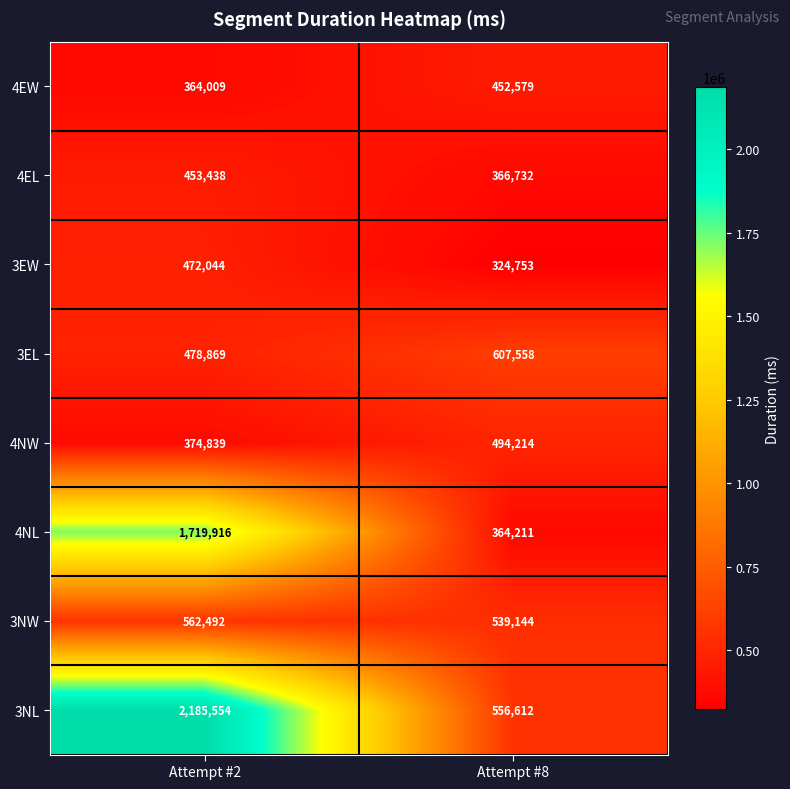

Which series changed the most between Attempt #2 and Attempt #8?

3NL